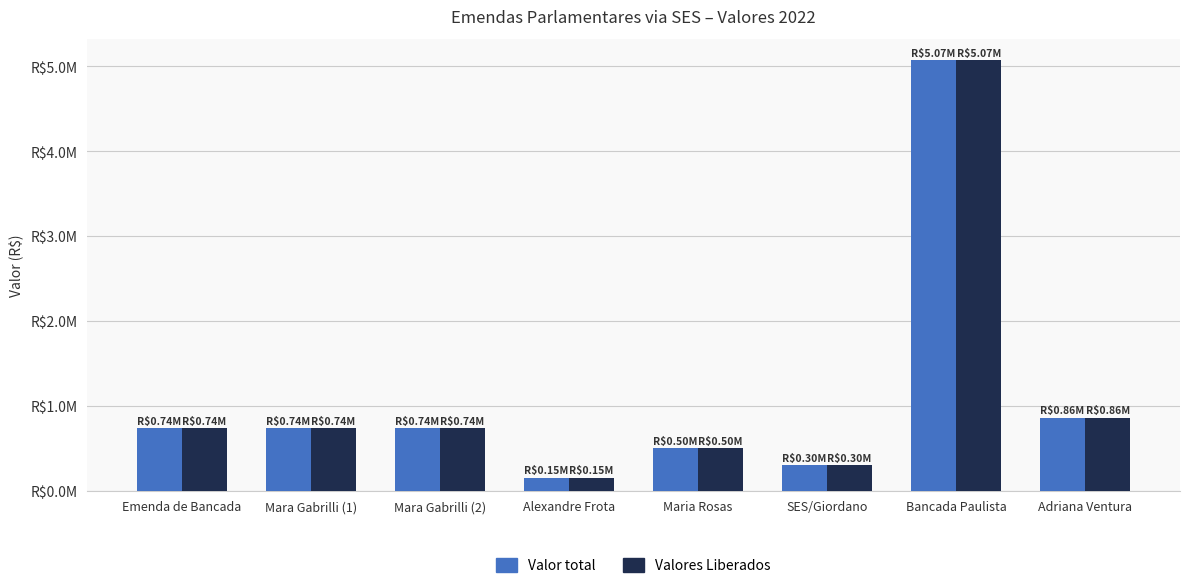

What are all the series names shown in the legend?

Valor total, Valores Liberados